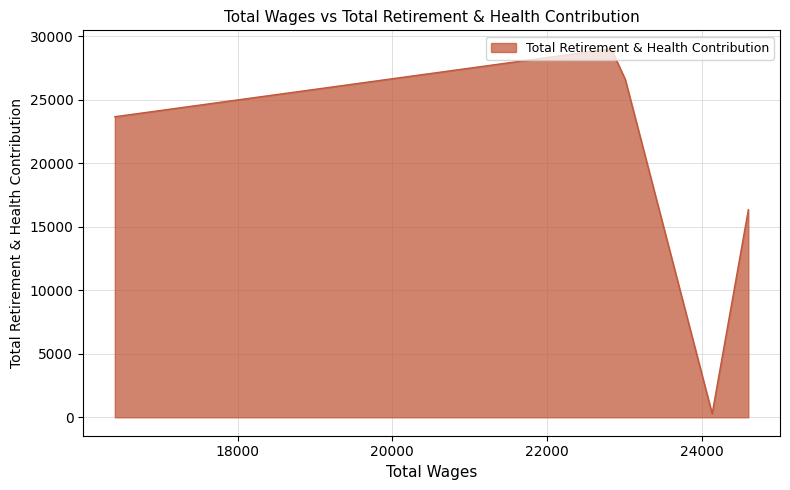

How many data points are less than 23669?

2